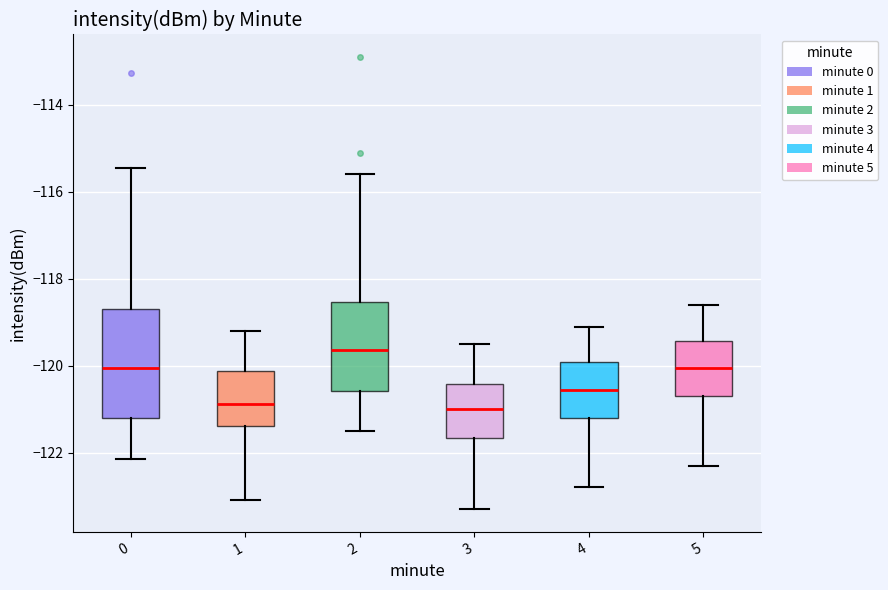

Where is the upper edge of the box at x = 1 on the y-axis? The values are not printed on the chart, so give them approximately, as read against the axis.

-120.2